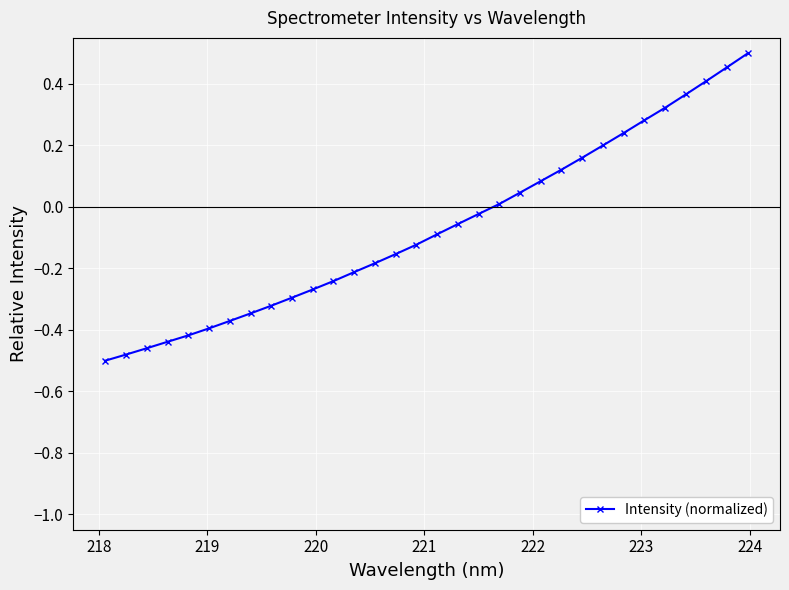

What is the difference between the second highest and minimum values?

1.0